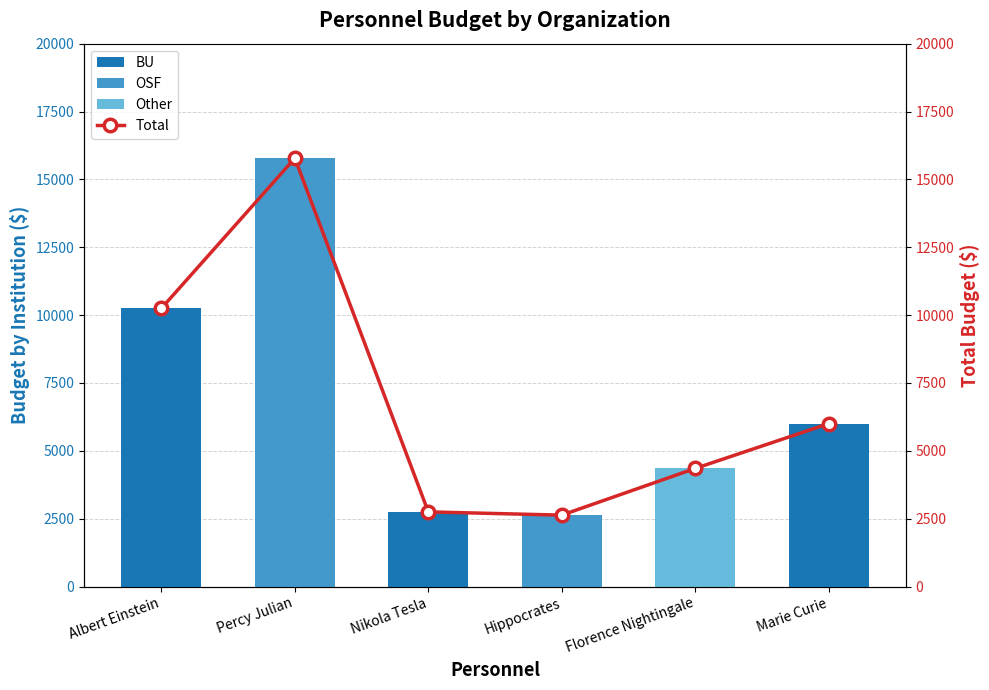

What is the difference between the maximum and minimum values in the Other series?

4350